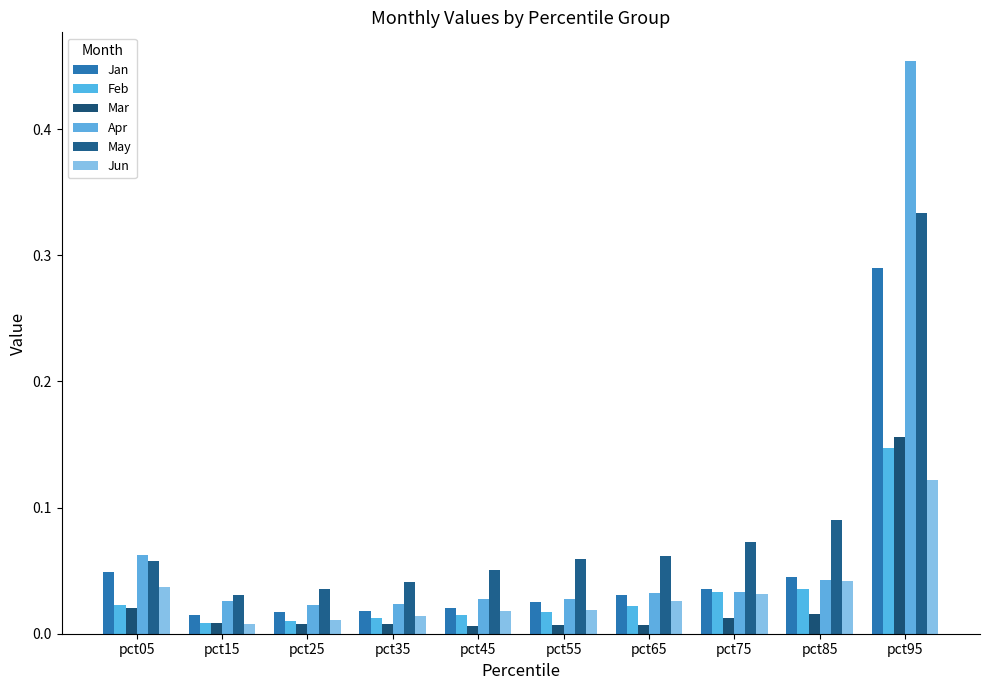

How many data points does each series have?

10